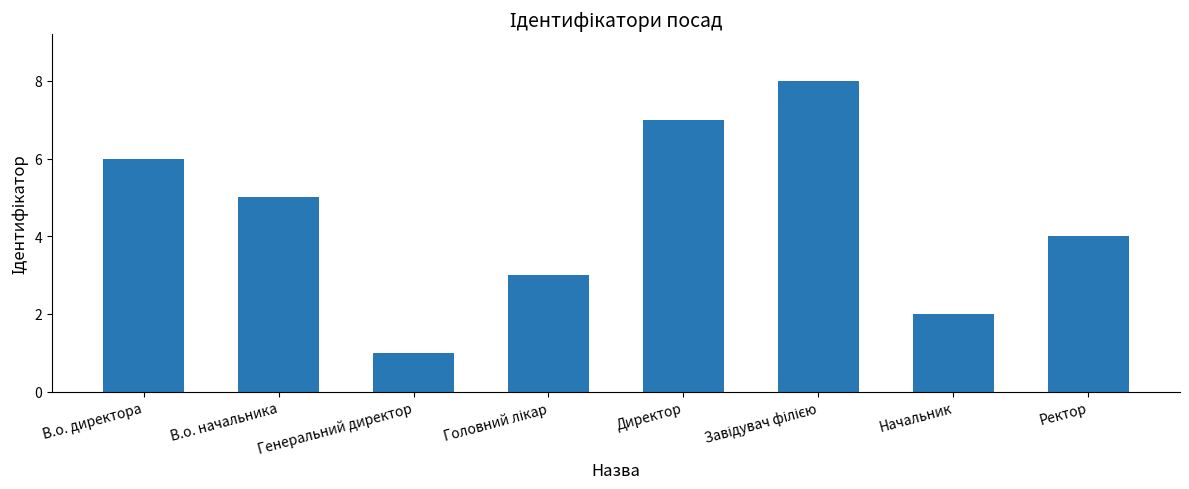

Is it true that the value at В.о. начальника is 5?

True